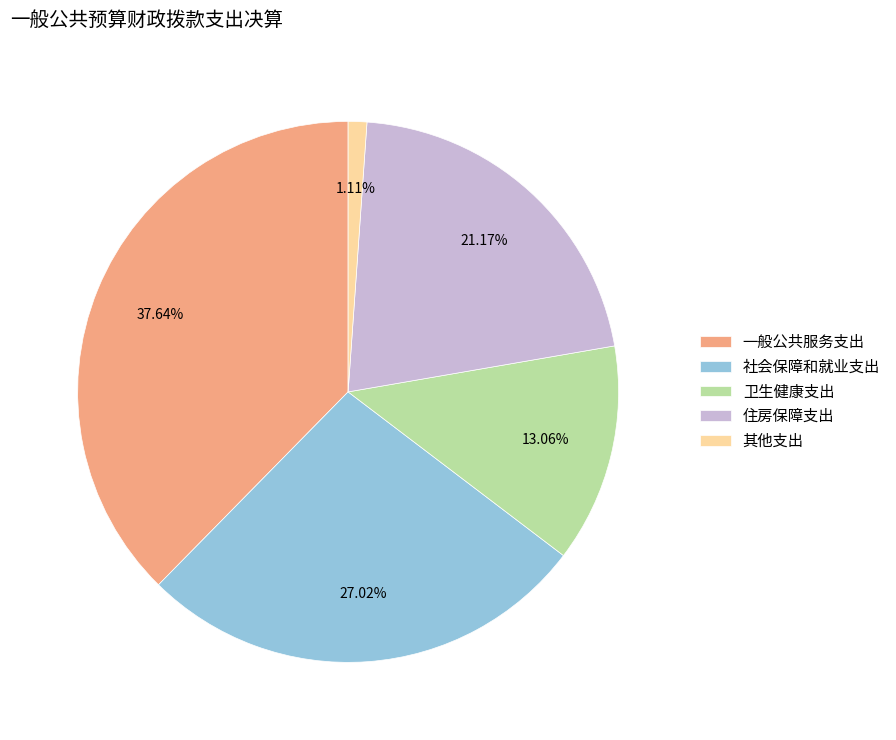

Which has a higher value, 社会保障和就业支出 or 其他支出?

社会保障和就业支出